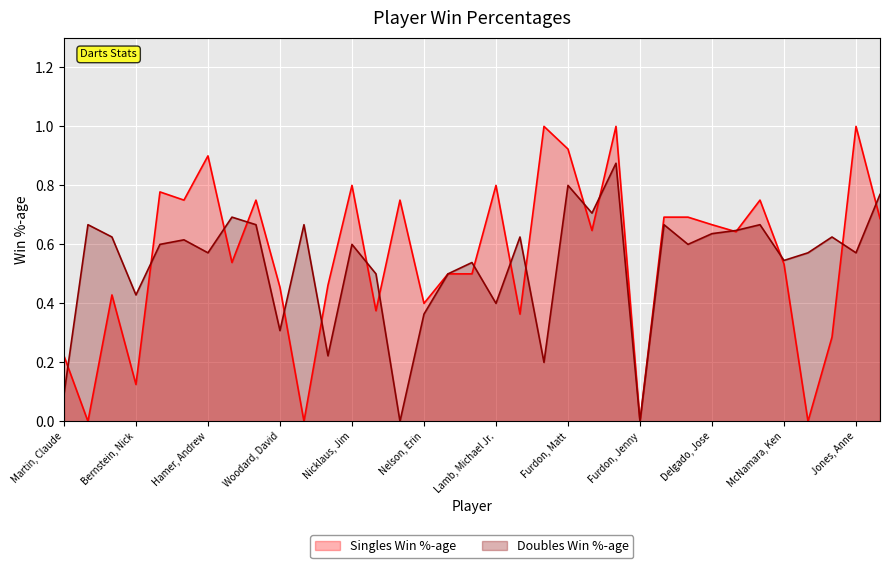

How many values in the Singles Win %-age series exceed 0?

31